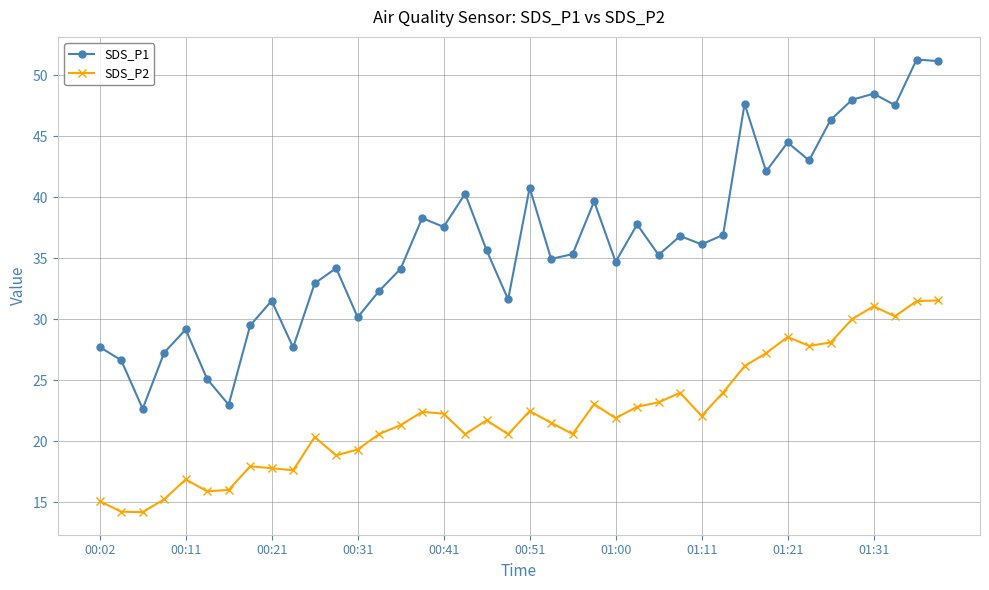

Rank the series by their maximum value, from highest to lowest.

SDS_P1, SDS_P2